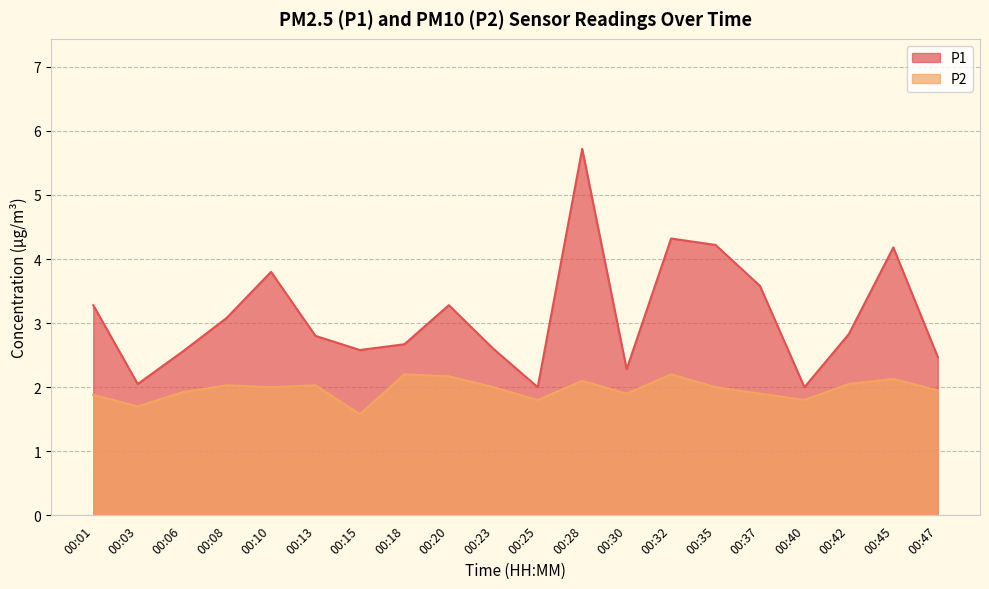

Where is P1 nearest to the value 3?

00:08